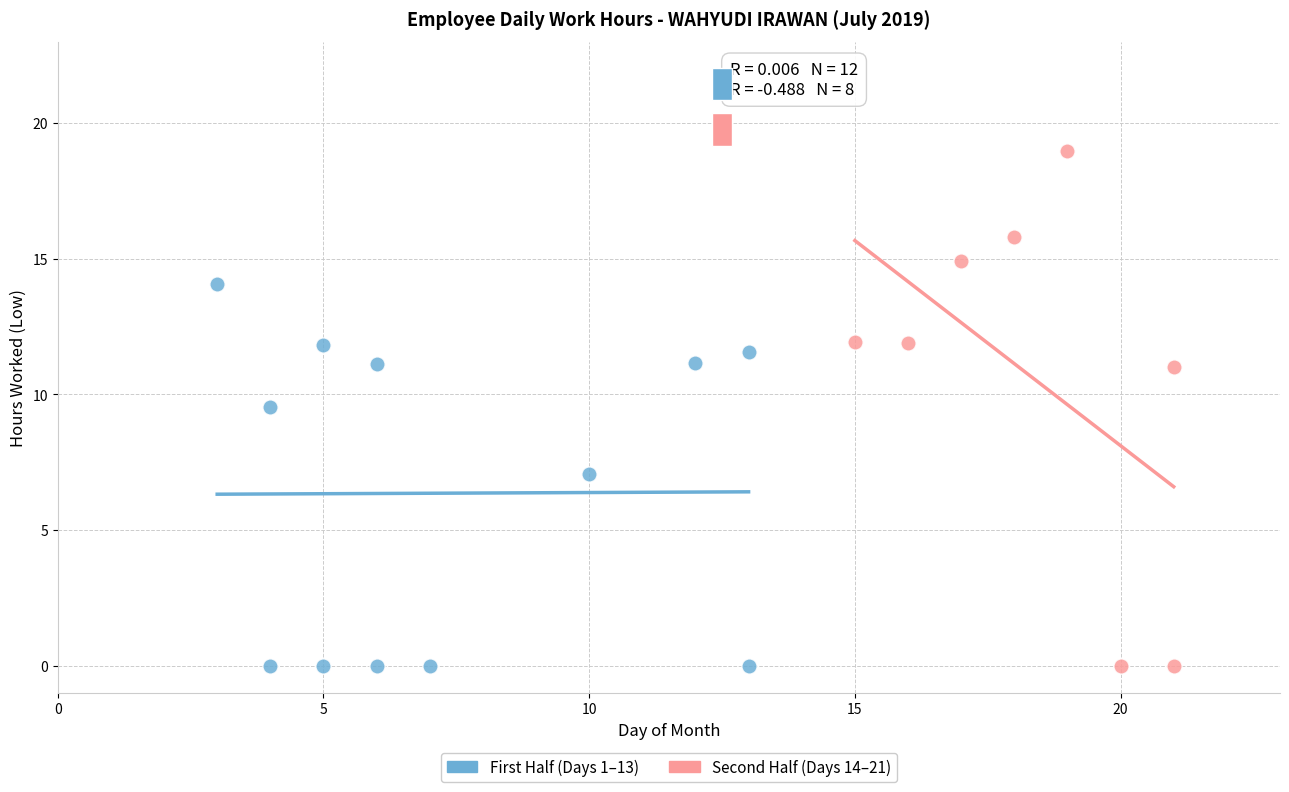

Which series has the largest Y range (max minus min)?

Second Half (Days 14–21)